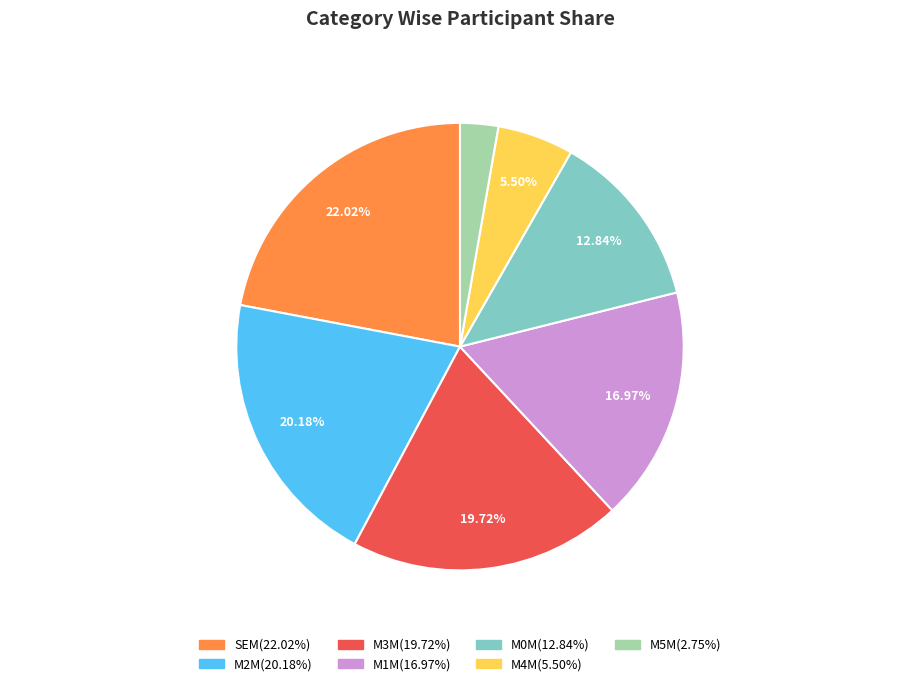

To the nearest percent, what is the combined percentage of M3M and SEM?

42%